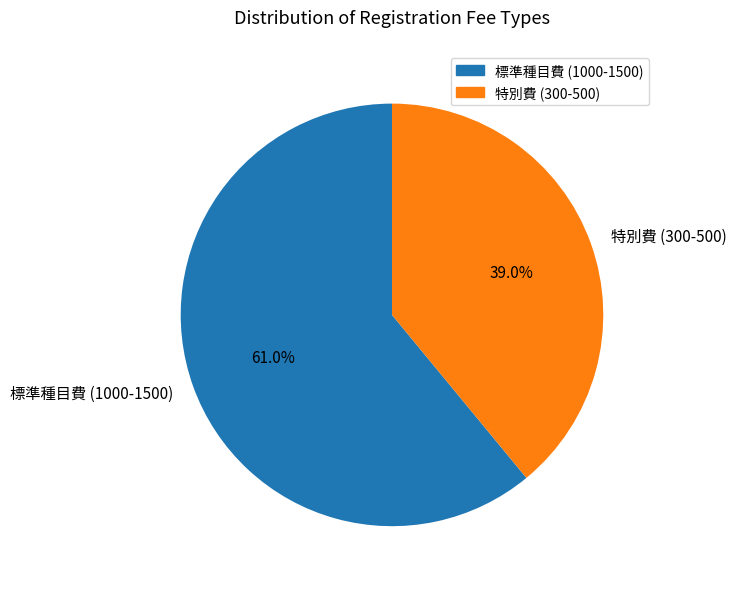

How many slices are in this pie chart?

2